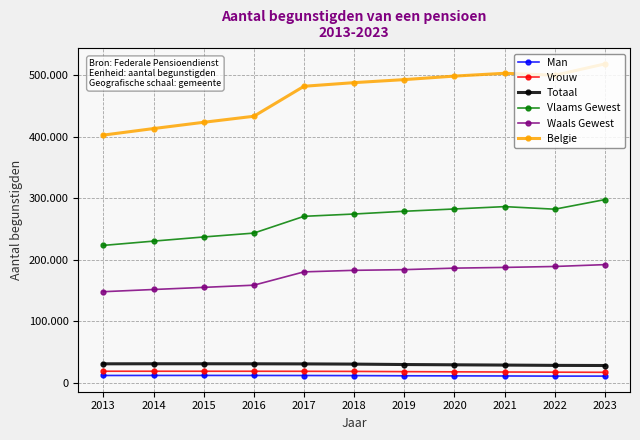

Which series has the largest total across all categories?

Belgie